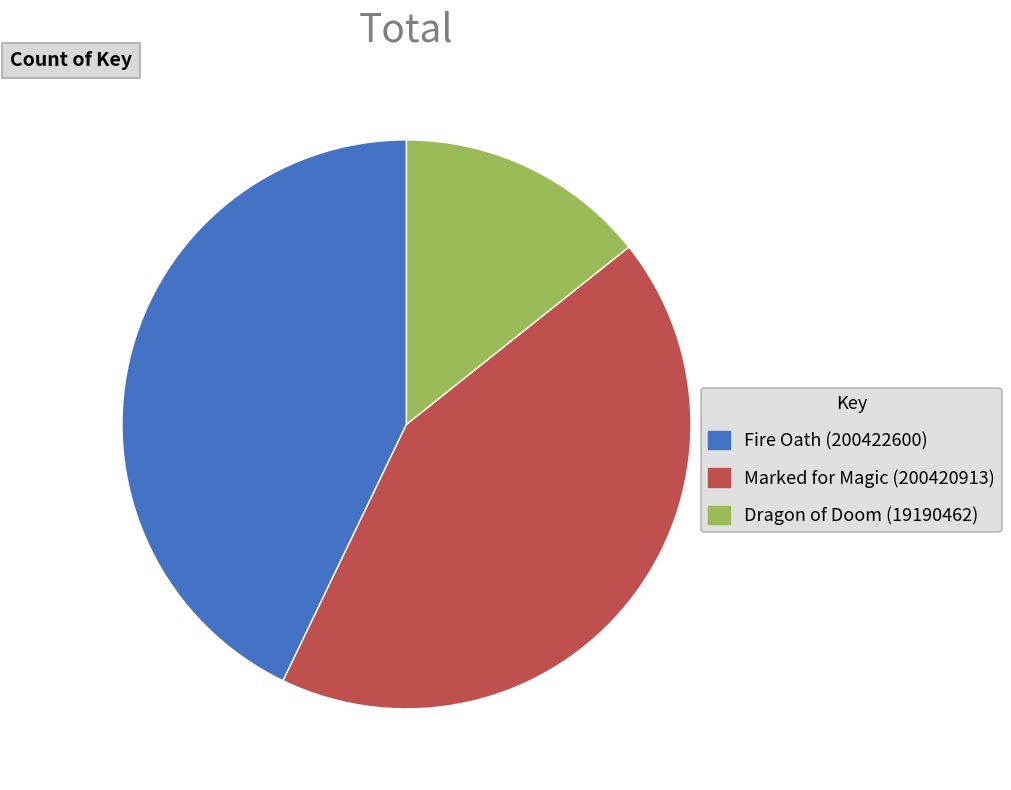

Is the sum of Dragon of Doom (19190462) and Fire Oath (200422600) greater than half?

Yes